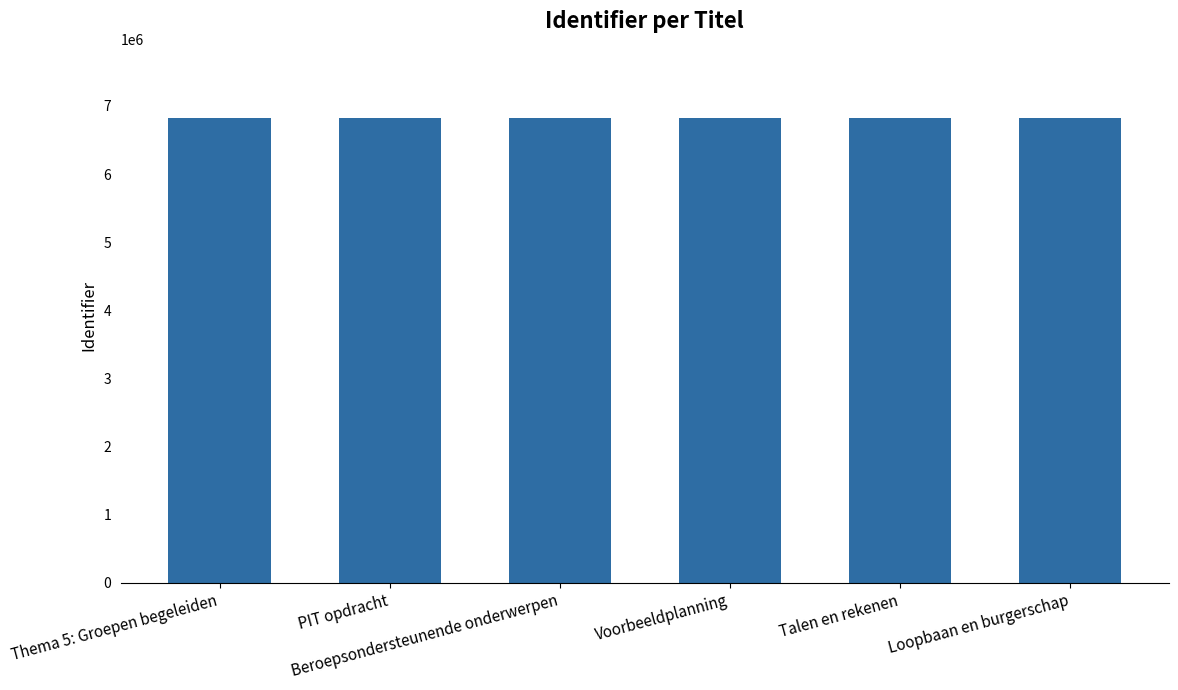

What is the smallest value displayed?

6815640